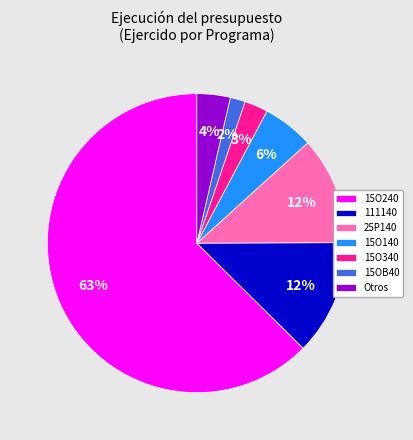

Does 15O240 account for over 50% of the chart?

Yes